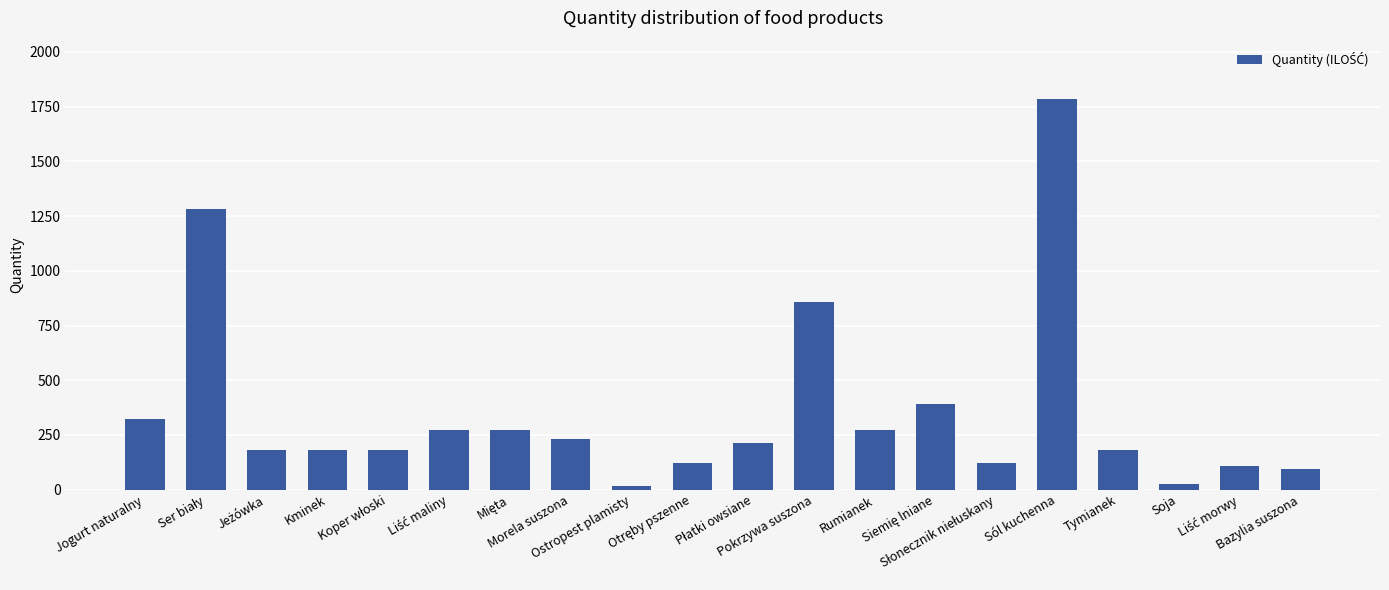

Are the bars horizontal?

No